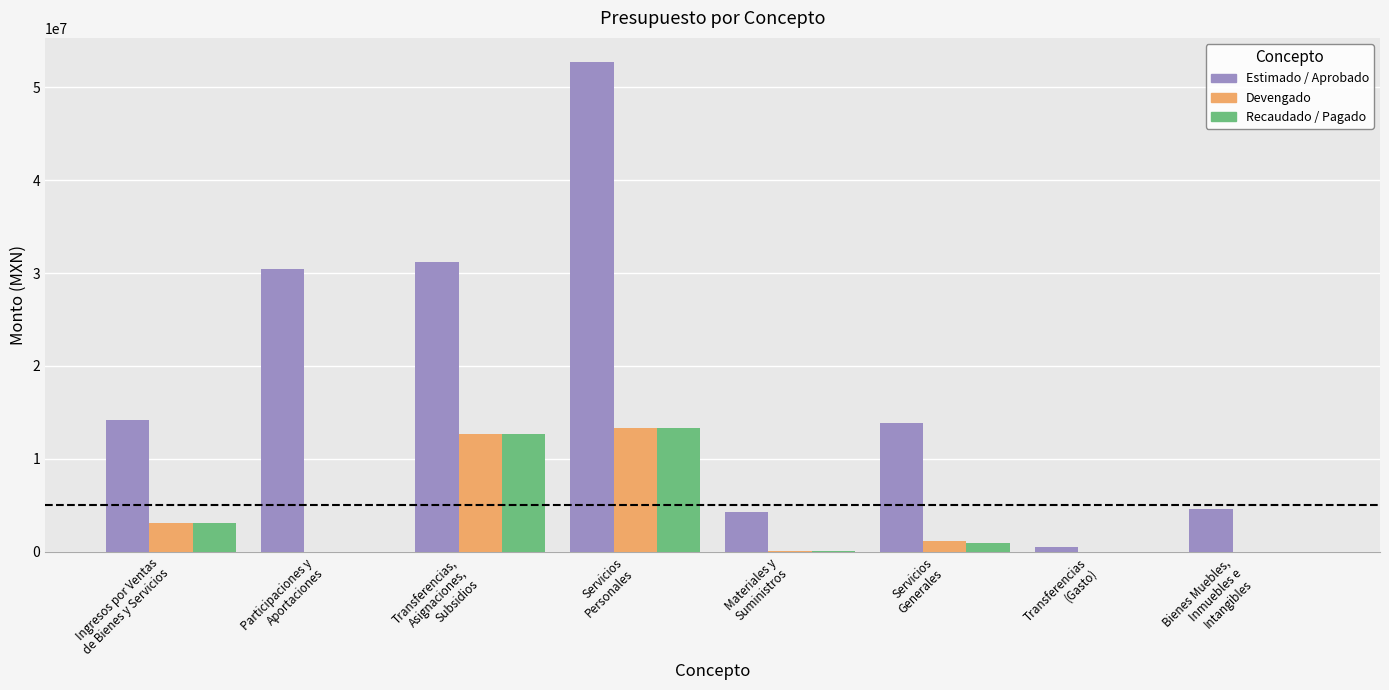

What is the maximum value for Recaudado / Pagado?

13334908.0